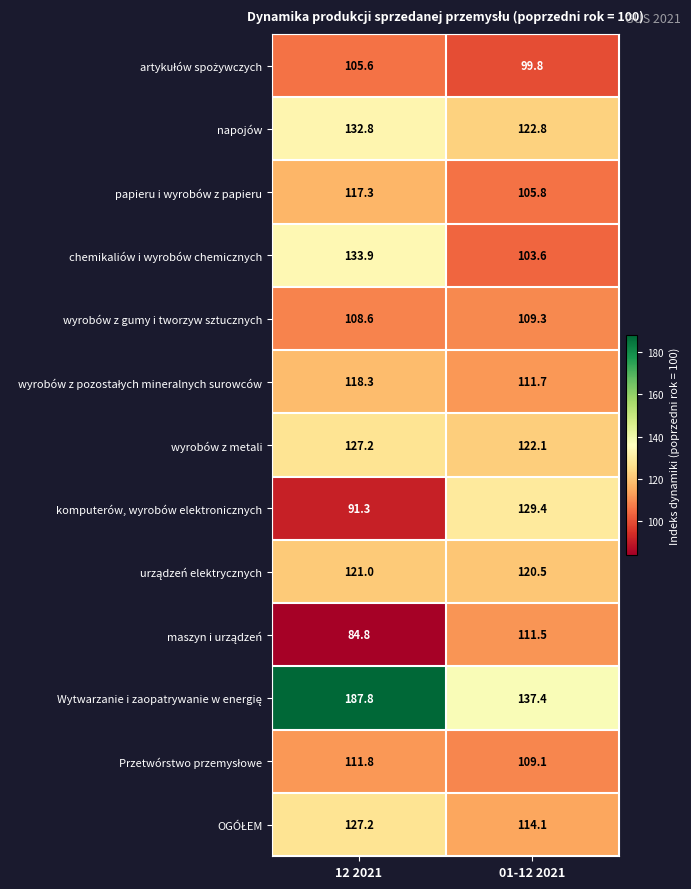

What is the average value of the chemikaliów i wyrobów chemicznych series?

118.8